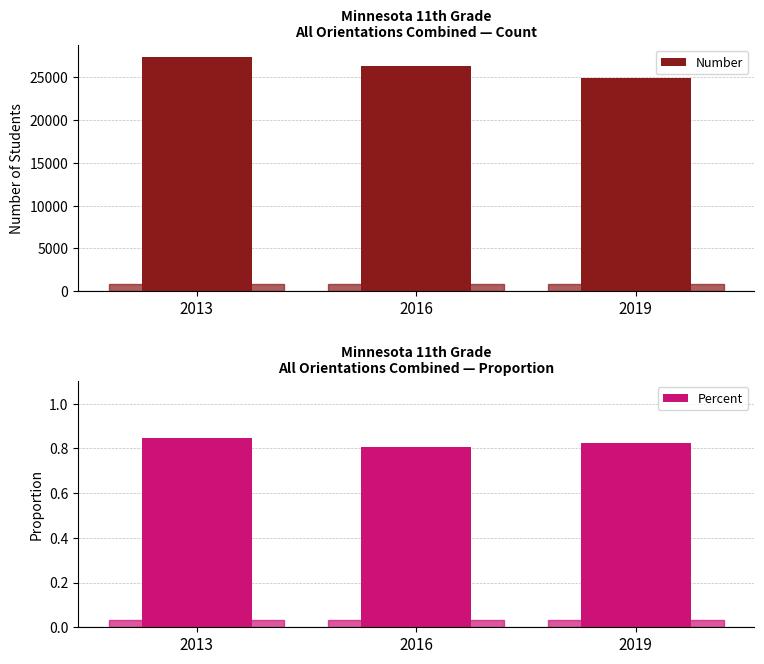

What is the sum of the Number values at 2019 and 2016?

51296